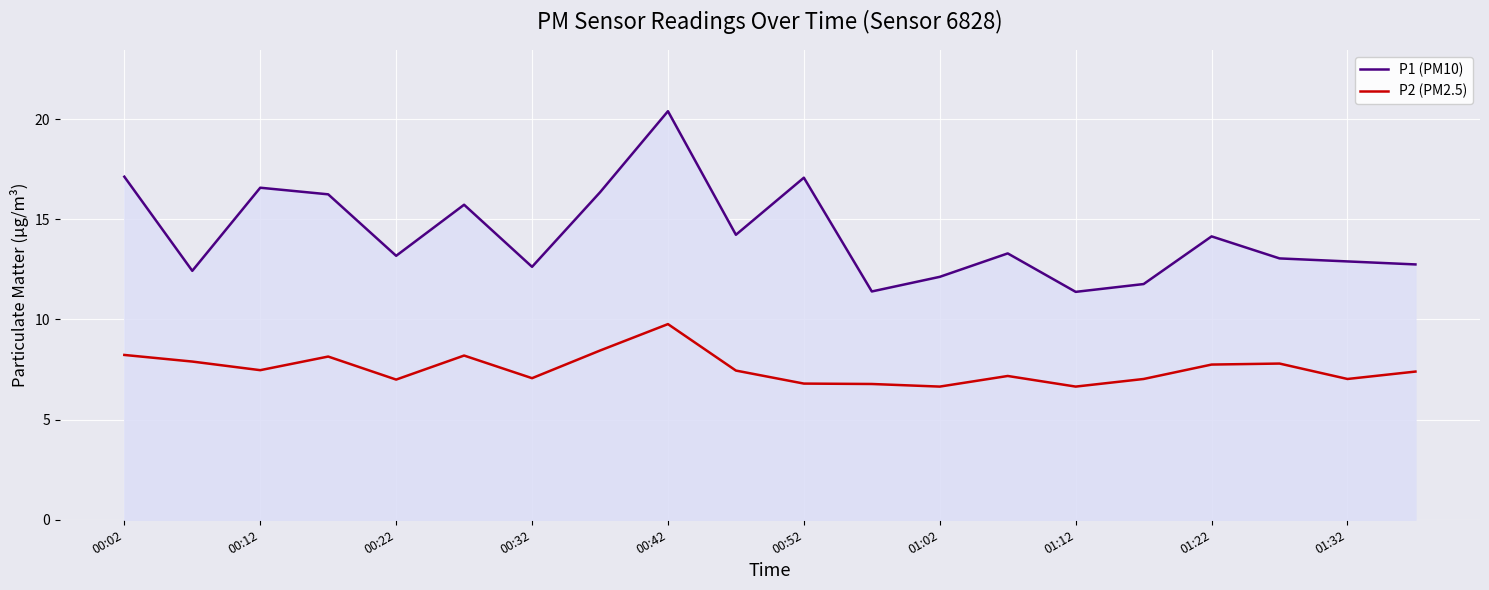

Which series has the largest total across all categories?

P1 (PM10)